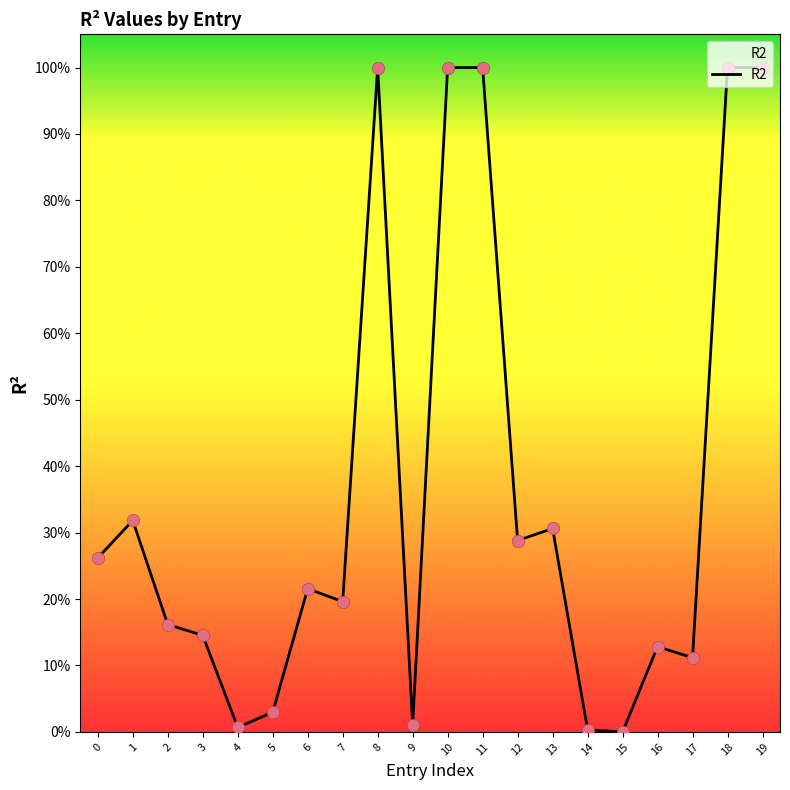

Which has a higher value, 15 or 1?

1